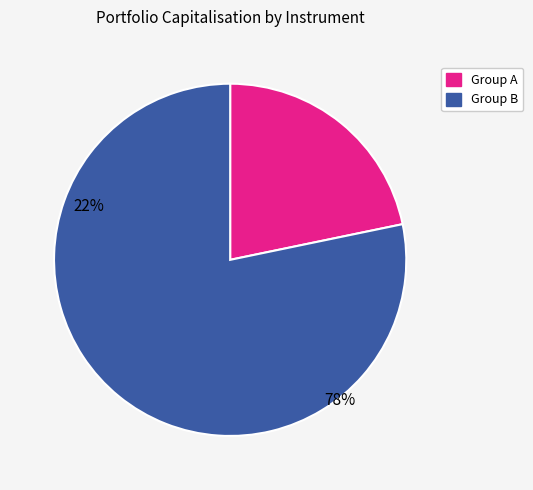

How many slices are in this pie chart?

2